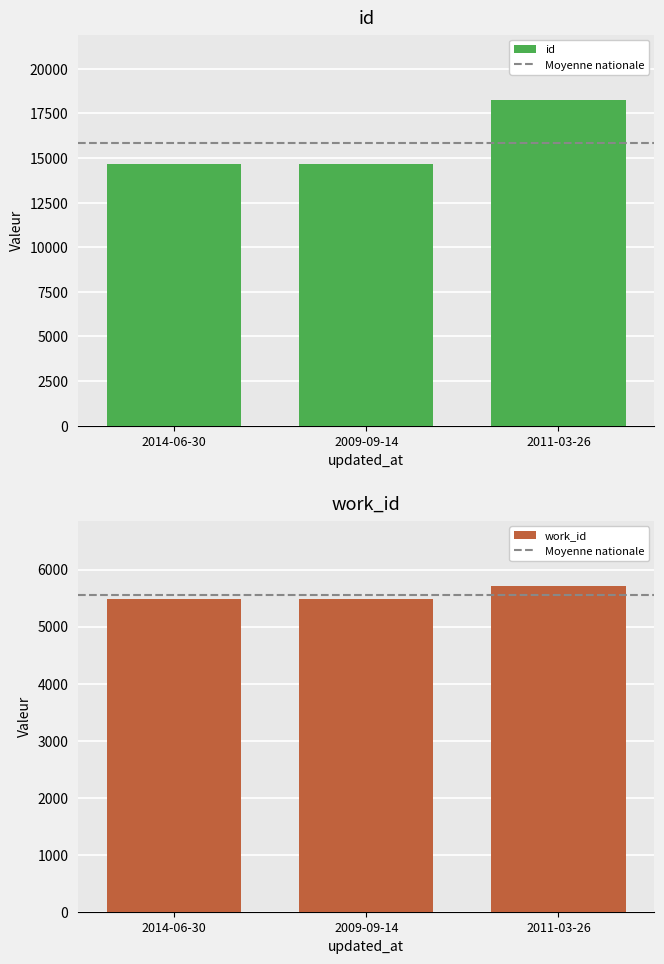

Which series changed the most between 2014-06-30 and 2011-03-26?

id